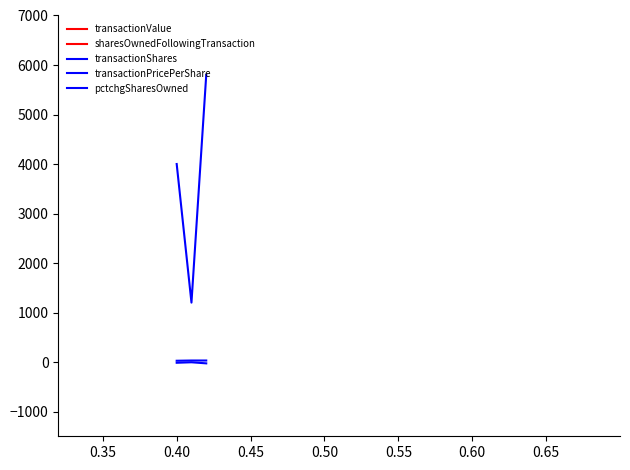

What is the average value of the transactionValue series?

105465.7